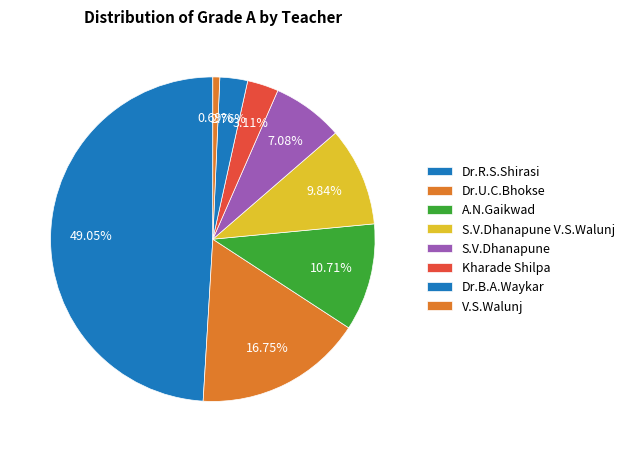

Does Kharade Shilpa account for over 50% of the chart?

No